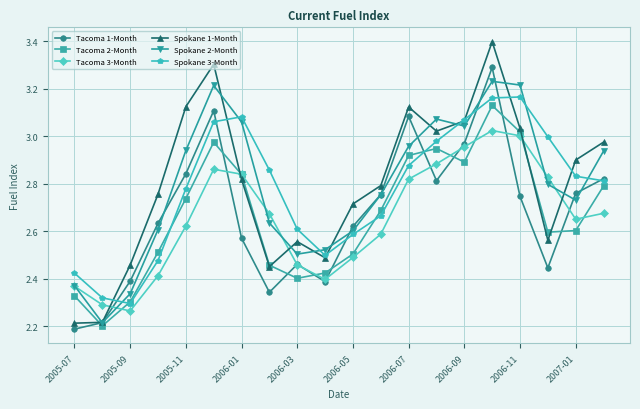

What is the sum of all Spokane 3-Month values?

55.5